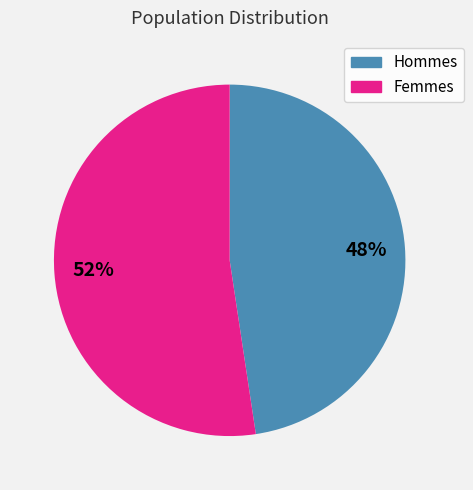

Rank the categories by value from lowest to highest.

Hommes, Femmes